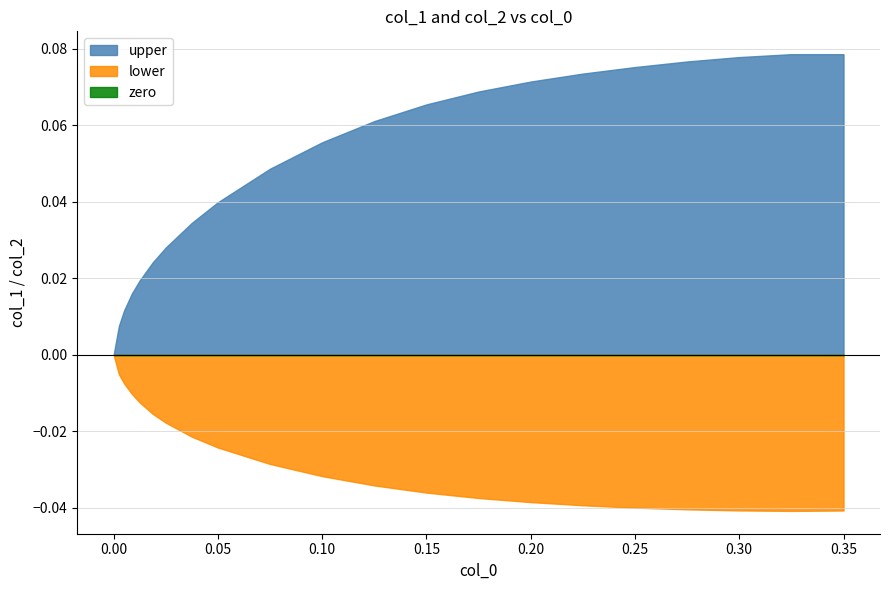

True or false: lower and zero intersect in this chart.

False